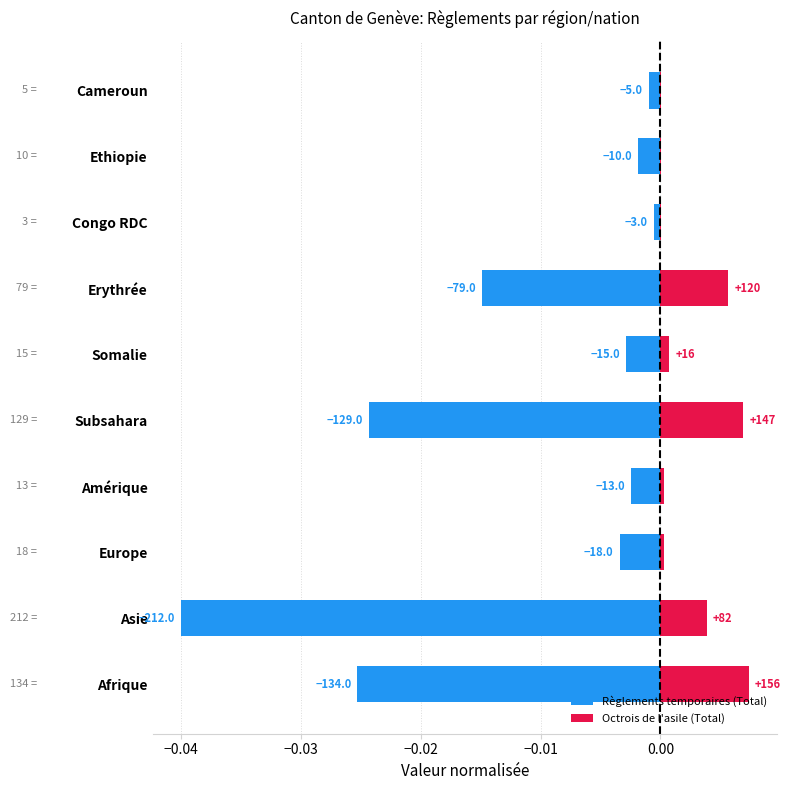

Are the bars grouped side by side (vs. stacked)?

Yes